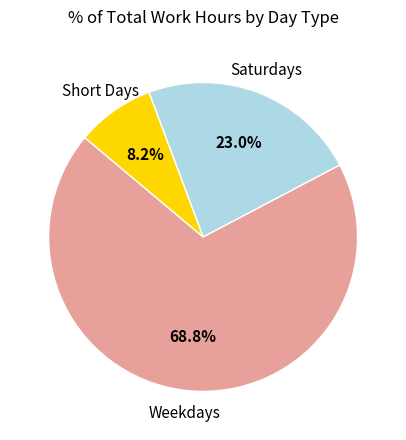

Does any single category account for the majority?

Yes